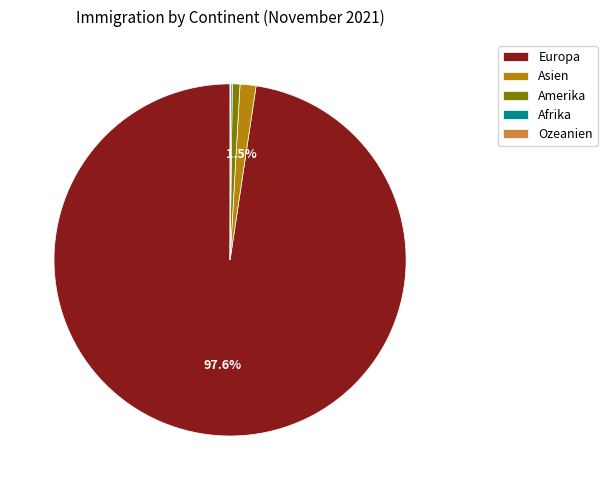

Which slice is the largest?

Europa